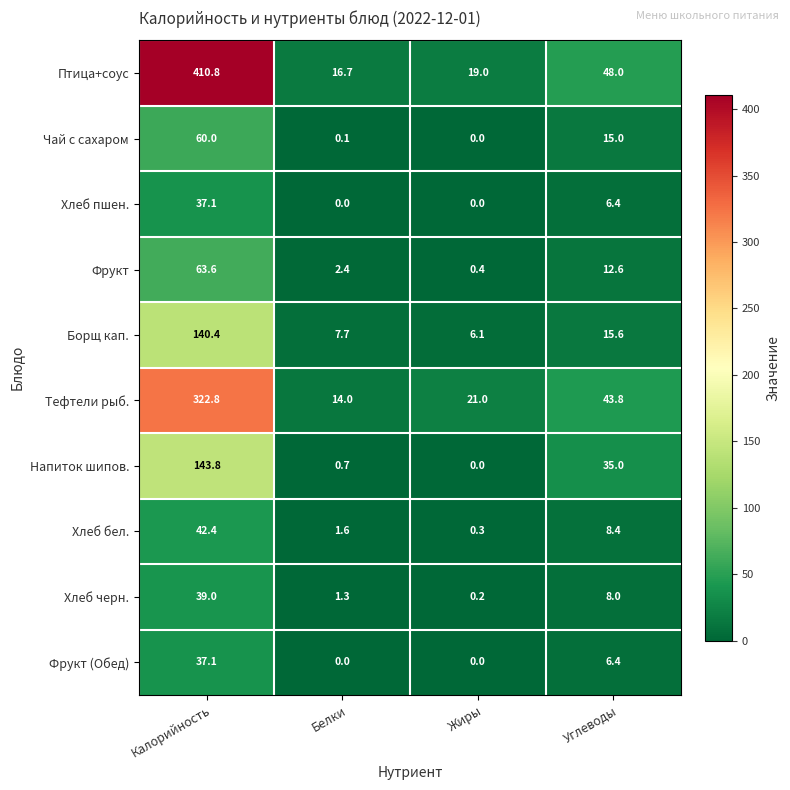

Which series has the largest total across all categories?

Птица+соус